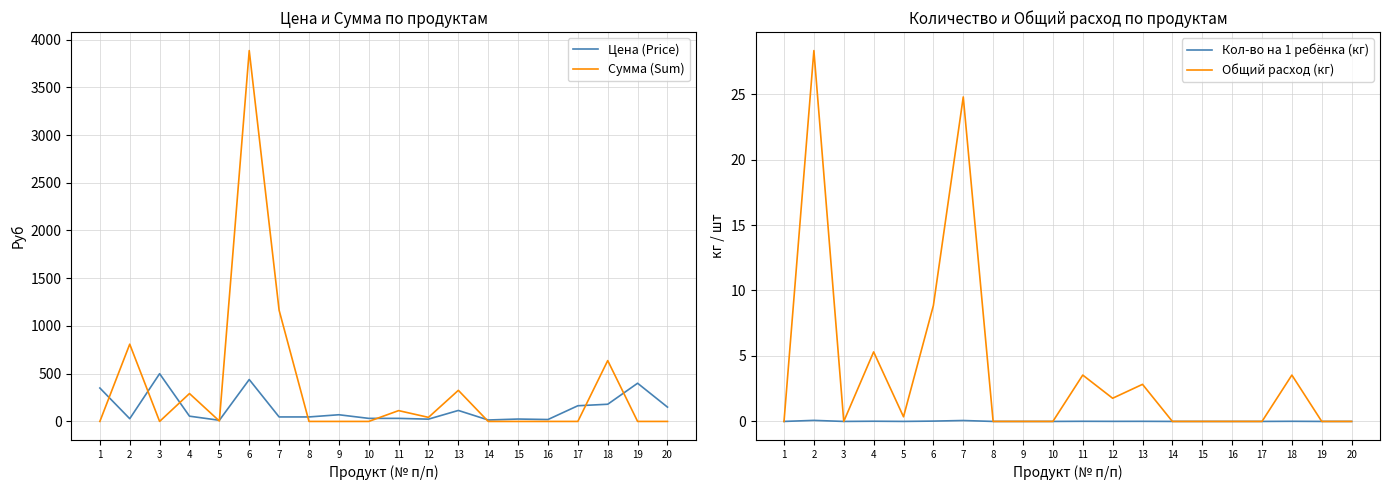

Reading left to right, what are all the values shown in this chart?

Цена (Price): 1=350.0	2=28.6	3=500.0	4=55.0	5=12.0	6=438.9	7=47.0	8=47.0	9=70.0	10=32.0	11=32.0	12=24.0	13=115.0	14=15.0	15=25.0	16=20.0	17=164.3	18=180.0	19=400.0	20=150.0
Сумма (Sum): 1=0.0	2=809.1	3=0.0	4=292.1	5=4.2	6=3884.2	7=1164.7	8=0.0	9=0.0	10=0.0	11=113.3	12=42.5	13=325.7	14=0.0	15=0.0	16=0.0	17=0.0	18=637.2	19=0.0	20=0.0
Кол-во на 1 ребёнка (кг): 1=0.0	2=0.1	3=0.0	4=0.0	5=0.0	6=0.0	7=0.1	8=0.0	9=0.0	10=0.0	11=0.0	12=0.0	13=0.0	14=0.0	15=0.0	16=0.0	17=0.0	18=0.0	19=0.0	20=0.0
Общий расход (кг): 1=0.0	2=28.3	3=0.0	4=5.3	5=0.4	6=8.8	7=24.8	8=0.0	9=0.0	10=0.0	11=3.5	12=1.8	13=2.8	14=0.0	15=0.0	16=0.0	17=0.0	18=3.5	19=0.0	20=0.0